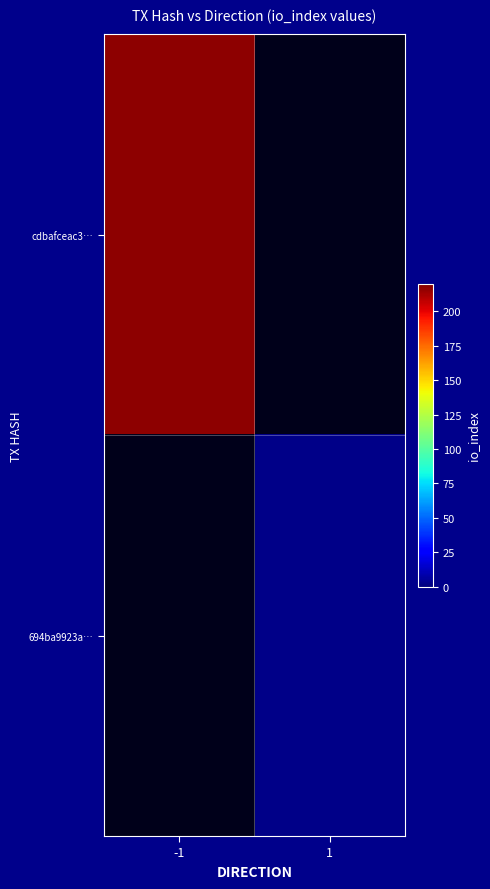

Read the cdbafceac3… value at -1.

217.0